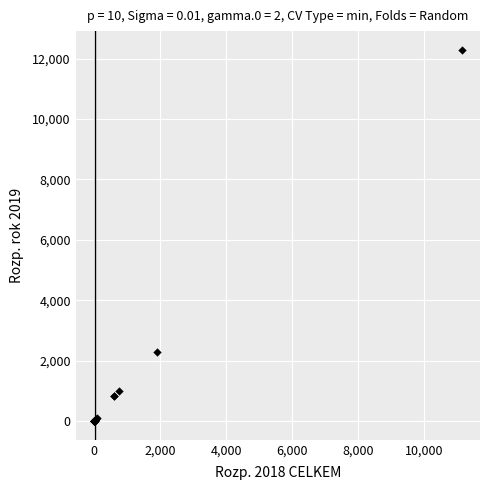

What Y value in the scatter plot is closest to 6146?

2290.5